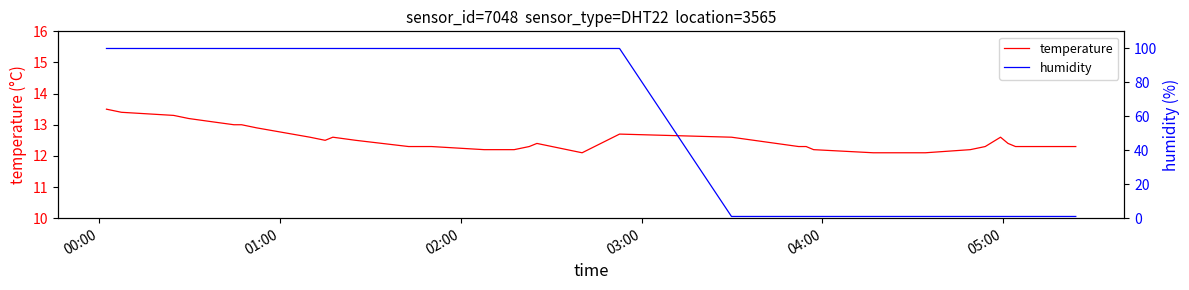

What are all the series names shown in the legend?

temperature, humidity